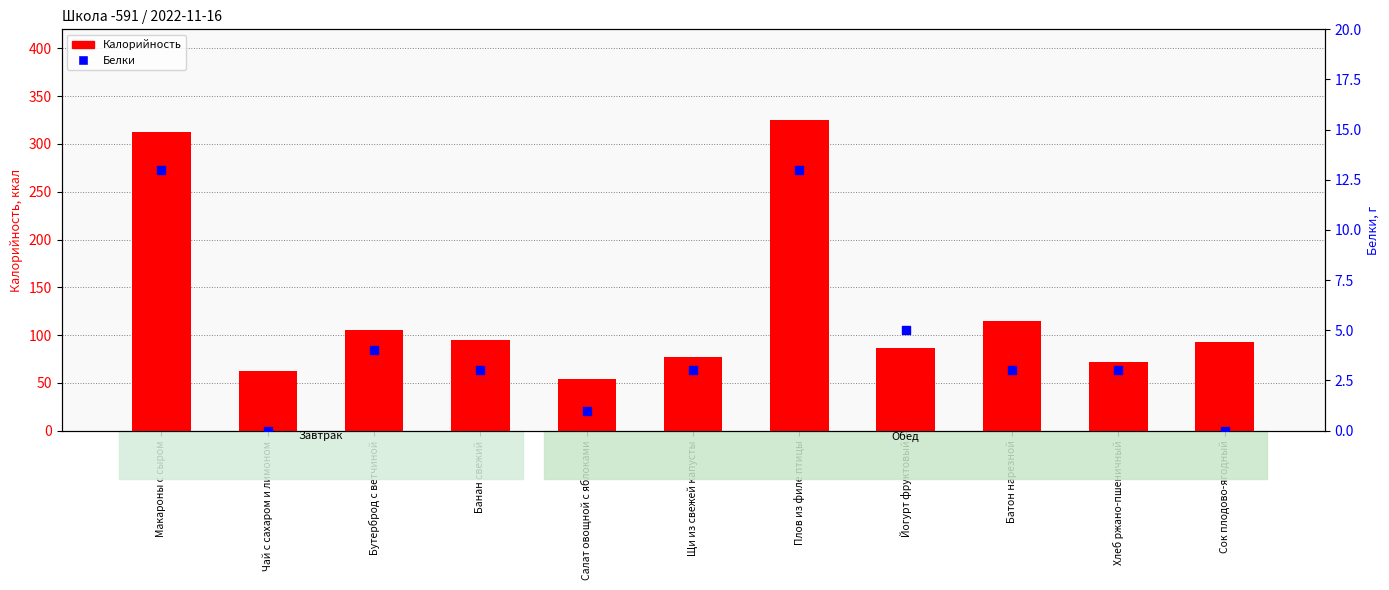

Which series contains the lowest Y value?

Белки